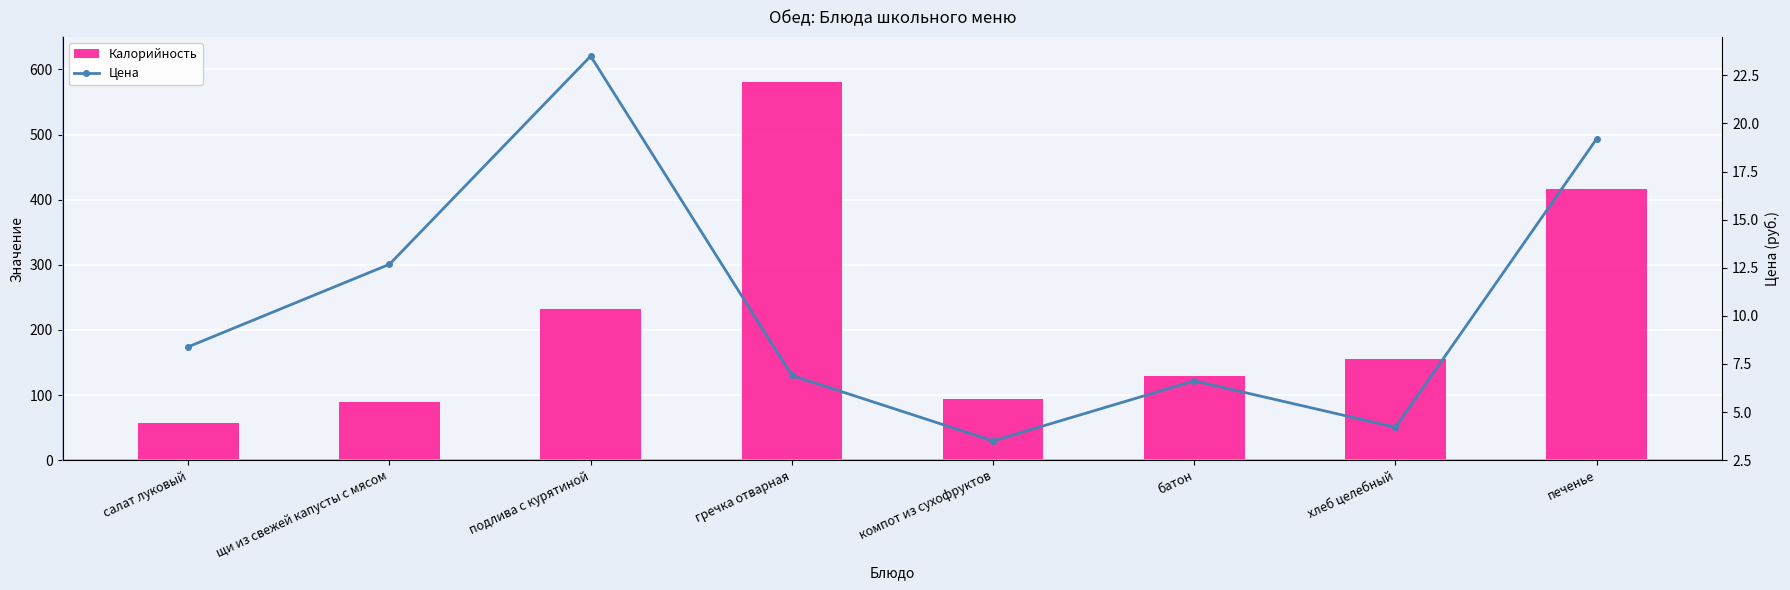

Reading left to right, extract all data points from this chart.

Калорийность: 57.3	89.8	231.9	581.0	94.2	129.0	156.0	417.0
Цена: 8.4	12.7	23.5	6.9	3.5	6.6	4.2	19.2